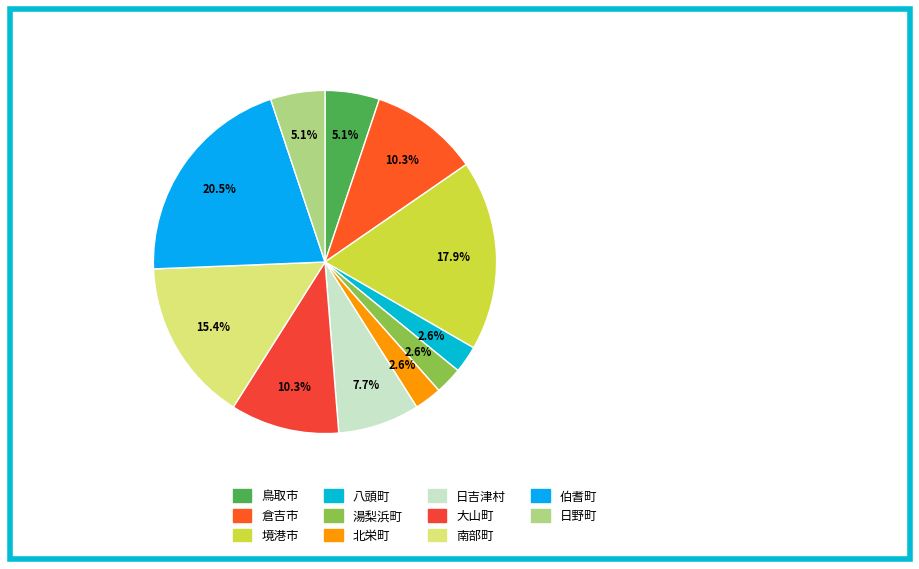

To the nearest percent, what is the difference between the largest and smallest slice percentages?

18%